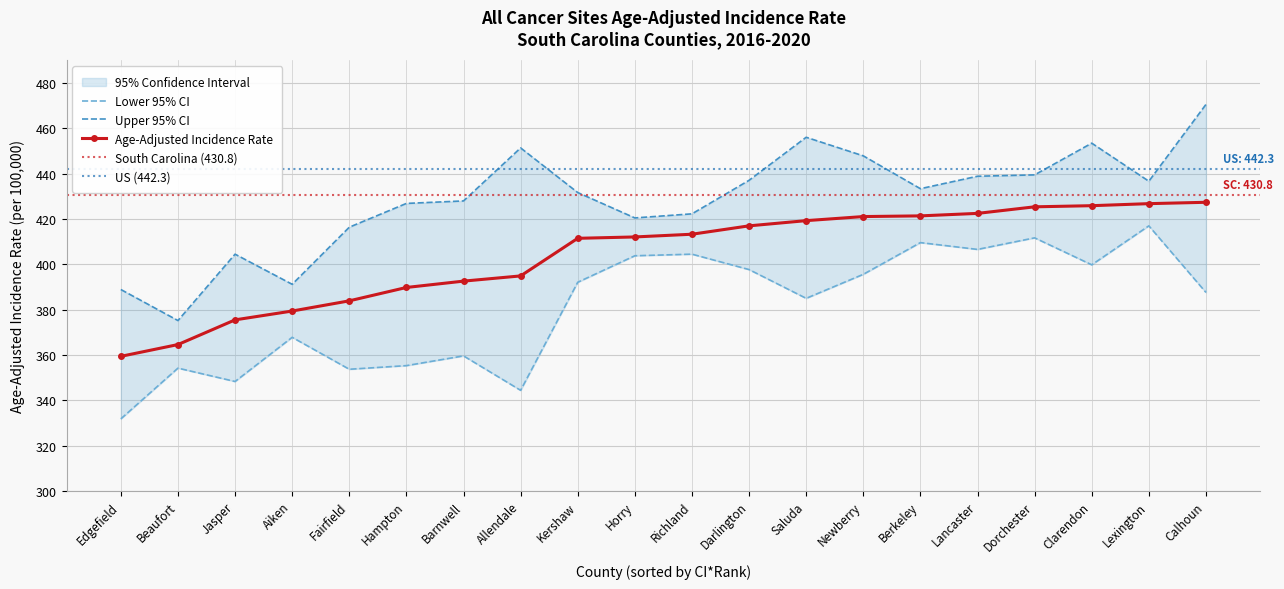

At which label does Upper 95% CI first exceed 433?

Allendale